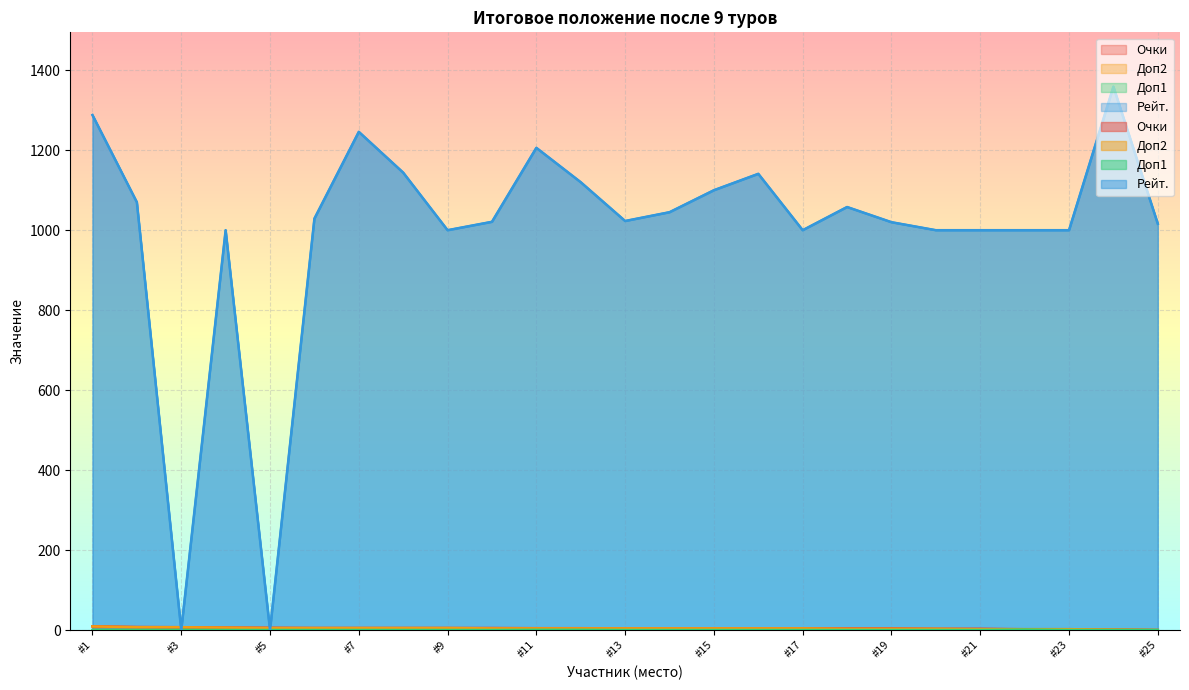

How many series are shown in this chart?

4